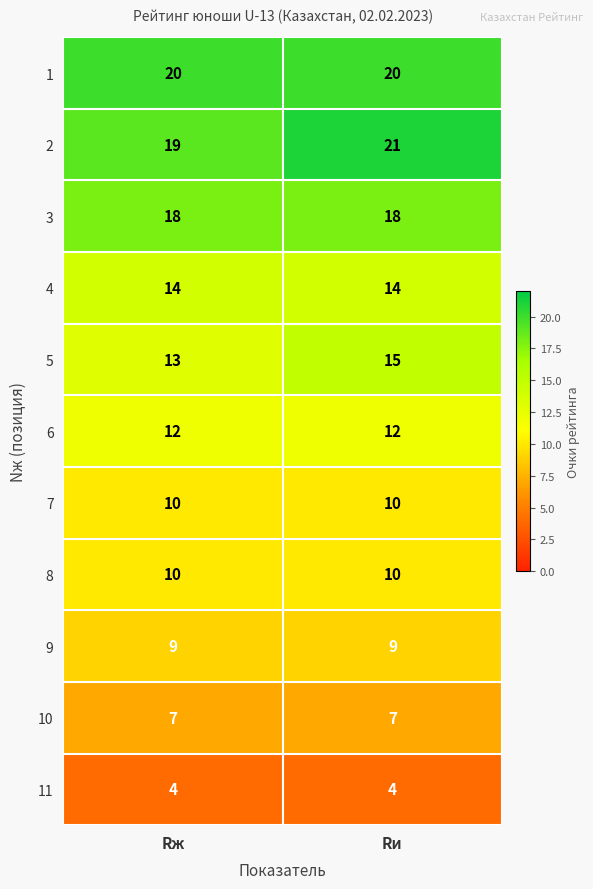

What value does the 8 series have at Rж?

10